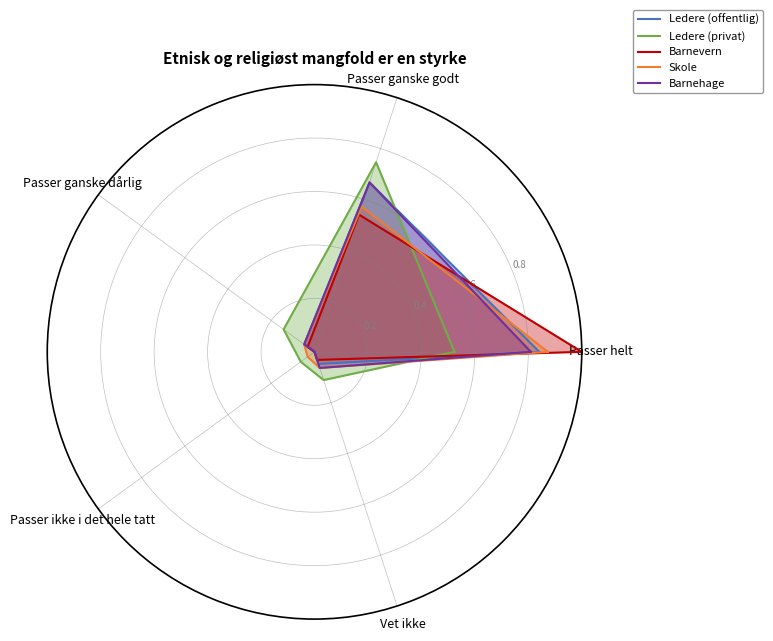

How many times do Barnevern and Barnehage cross each other?

2